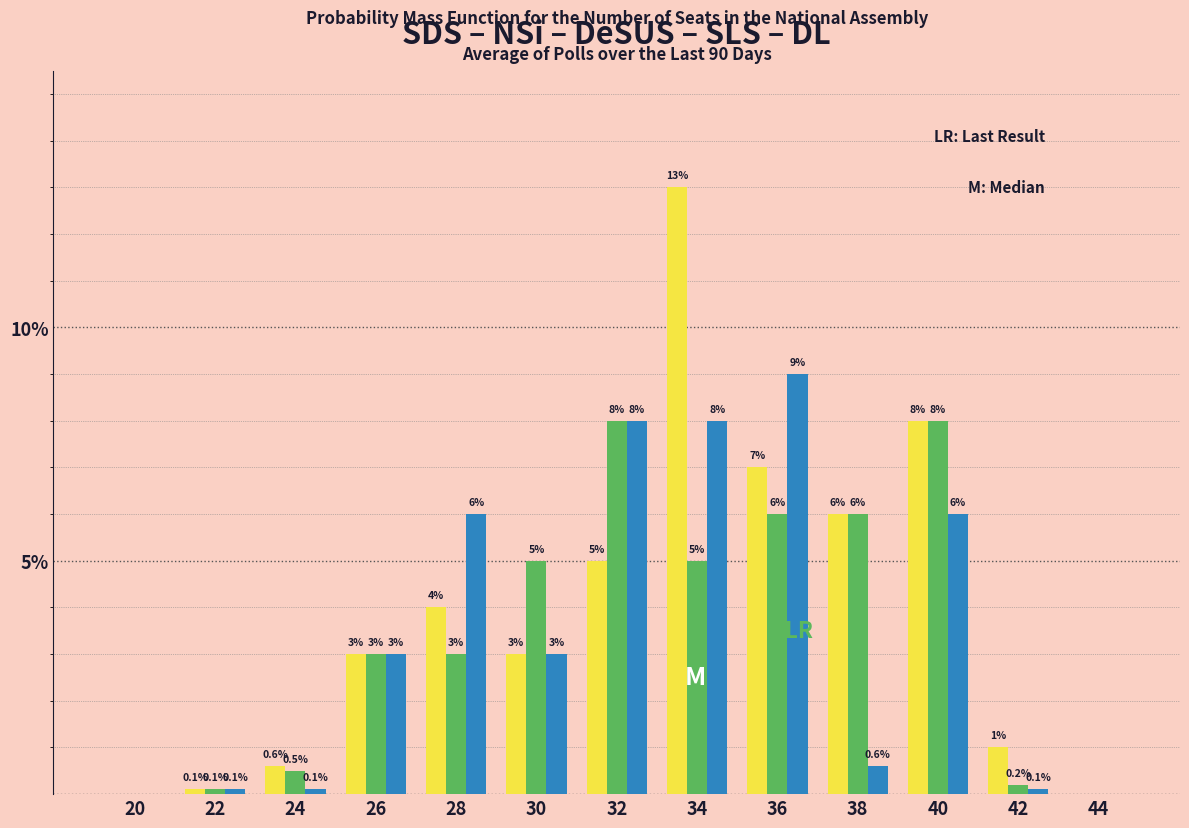

At which category does the chart reach its peak across all series?

34